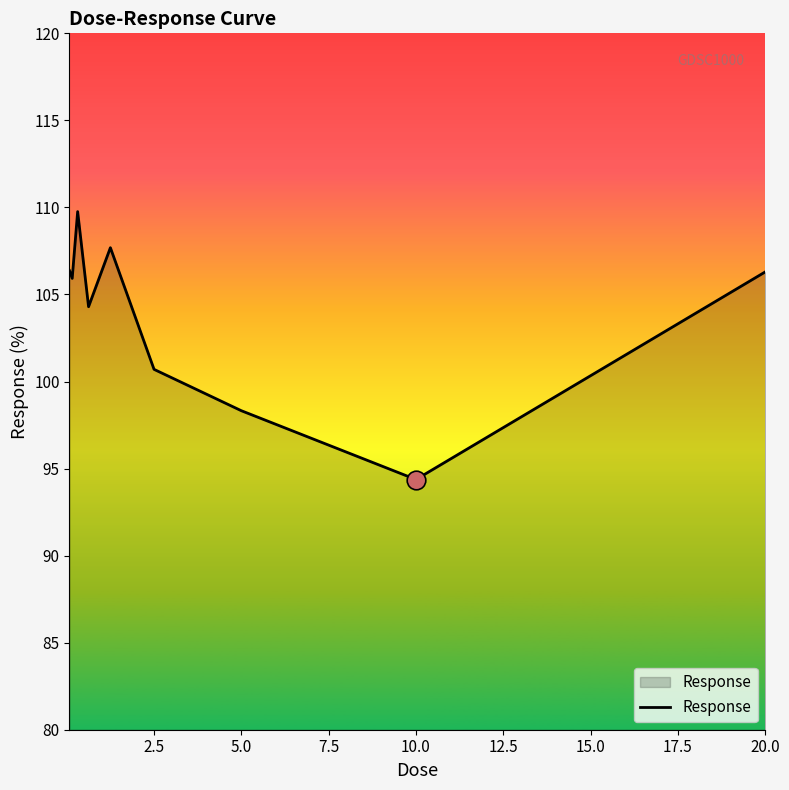

What is the minimum value shown in the chart?

94.4